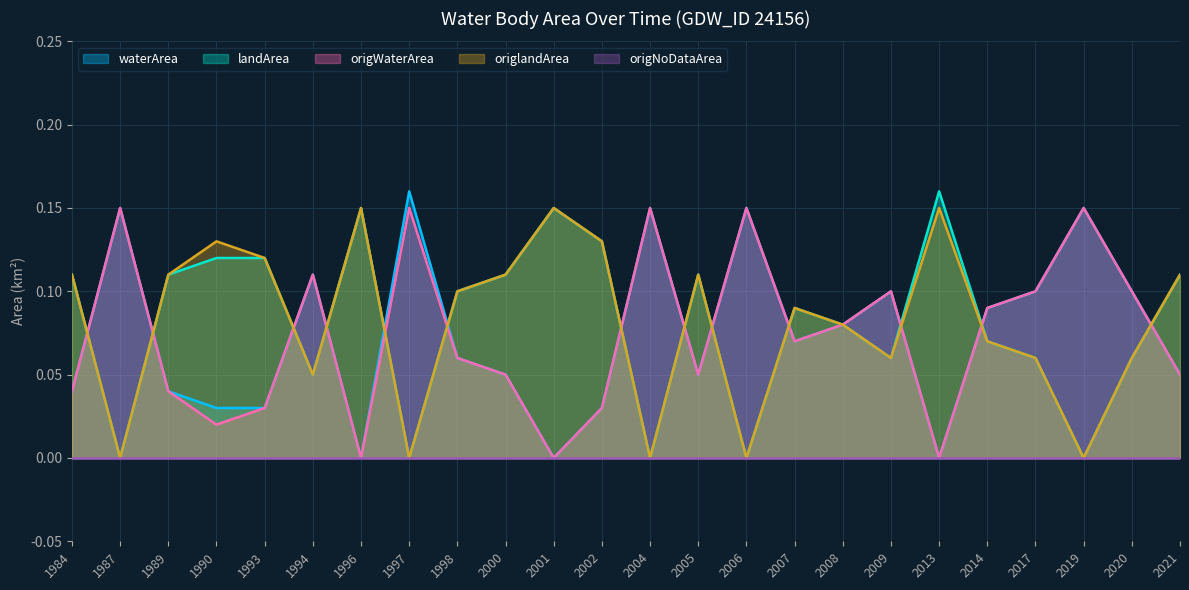

What is the difference between the maximum and minimum values in the waterArea series?

0.2